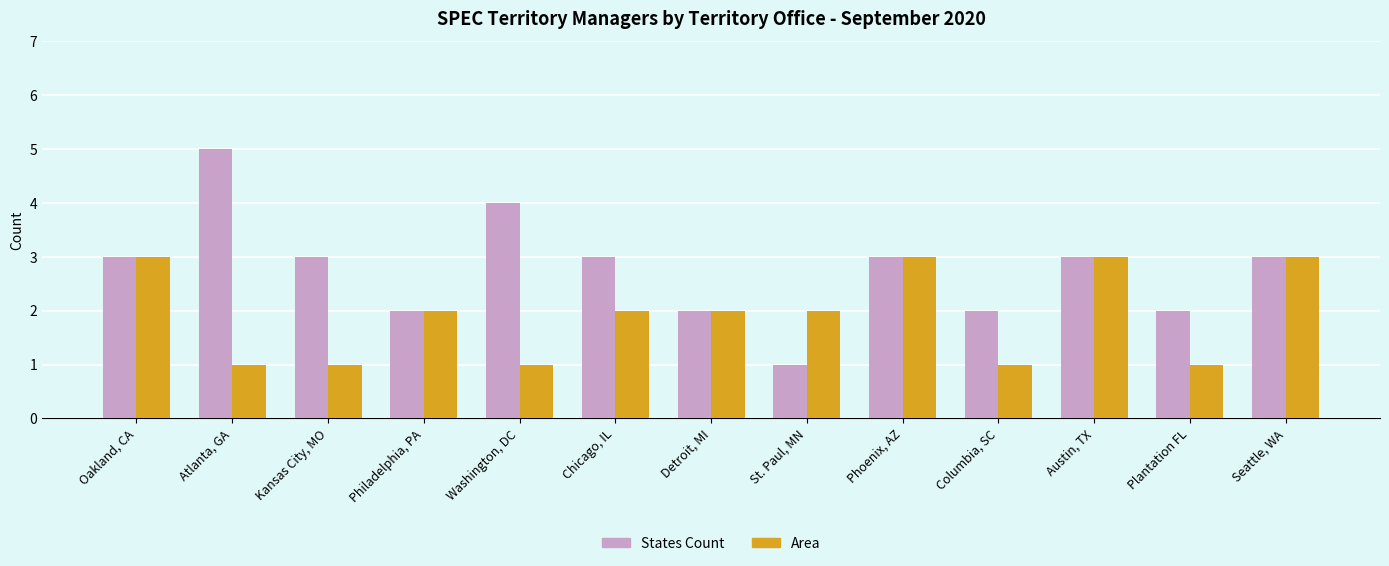

Reading left to right, what are all the values shown in this chart?

States Count: Oakland, CA=3	Atlanta, GA=5	Kansas City, MO=3	Philadelphia, PA=2	Washington, DC=4	Chicago, IL=3	Detroit, MI=2	St. Paul, MN=1	Phoenix, AZ=3	Columbia, SC=2	Austin, TX=3	Plantation FL=2	Seattle, WA=3
Area: Oakland, CA=3	Atlanta, GA=1	Kansas City, MO=1	Philadelphia, PA=2	Washington, DC=1	Chicago, IL=2	Detroit, MI=2	St. Paul, MN=2	Phoenix, AZ=3	Columbia, SC=1	Austin, TX=3	Plantation FL=1	Seattle, WA=3